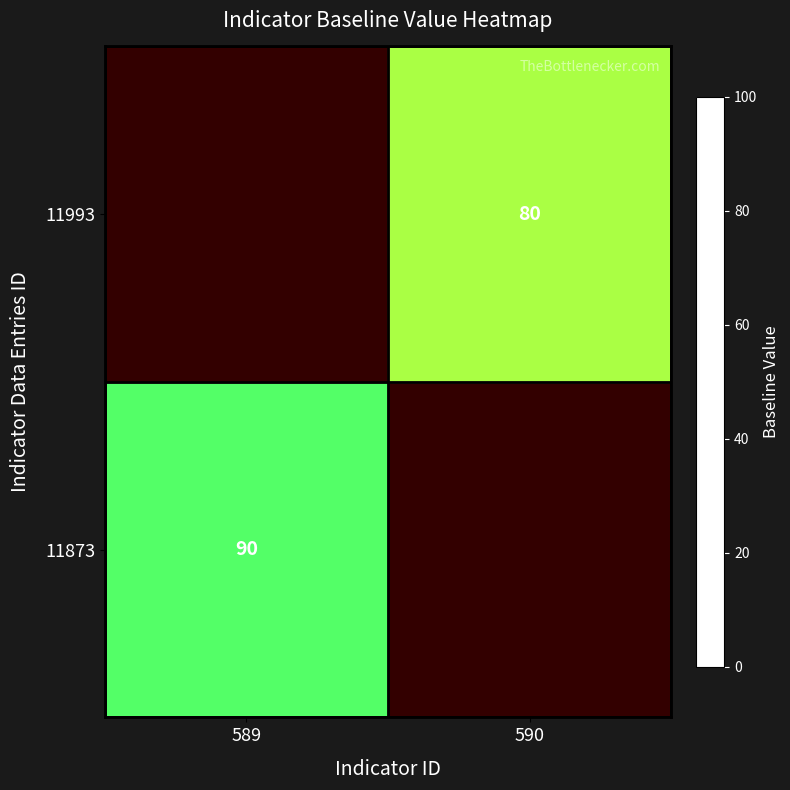

How many data points does each series have?

2